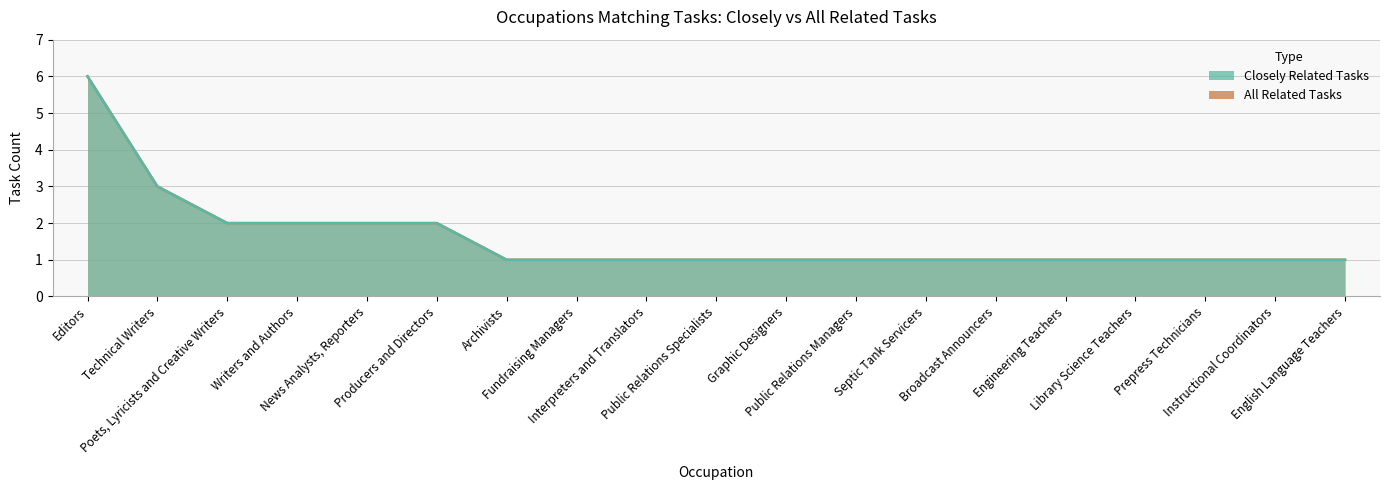

How many Closely Related Tasks values are between 1 and 2?

17